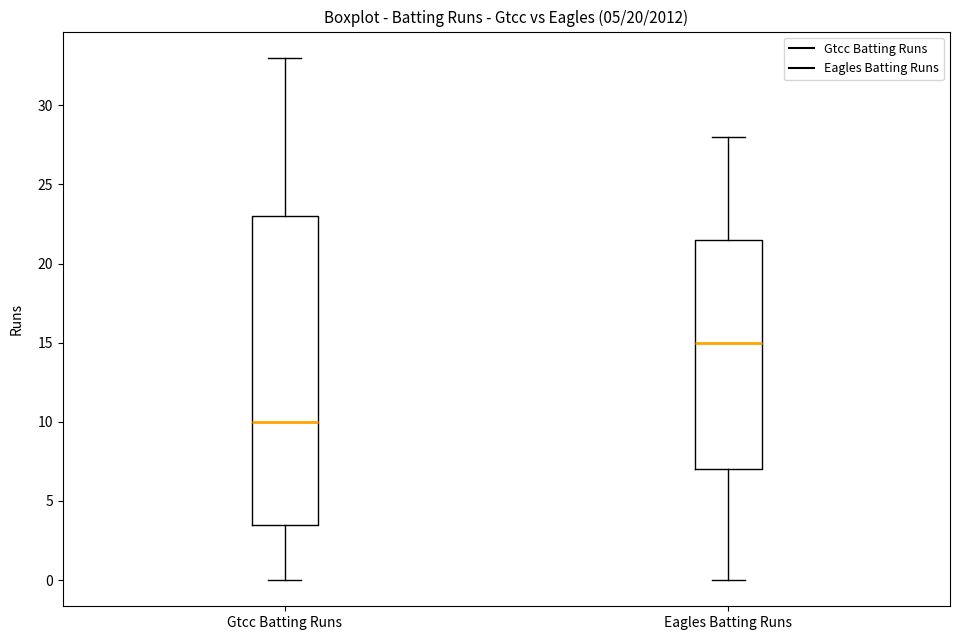

Which box has the lowest median line?

Gtcc Batting Runs